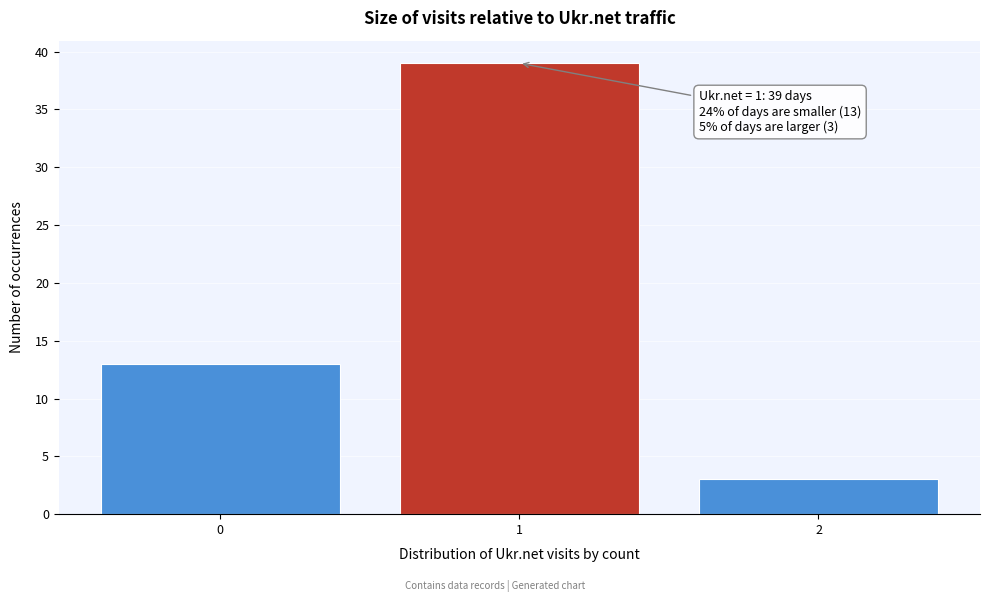

Reading left to right, what are all the values shown in this chart?

0=13	1=39	2=3